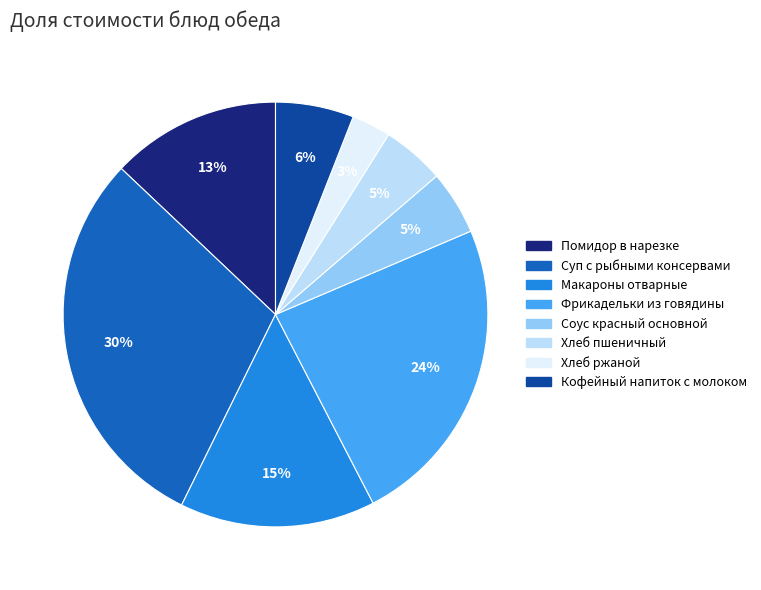

Which category has the smallest portion of the pie?

Хлеб ржаной